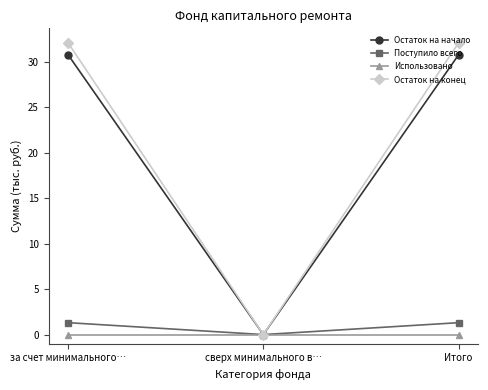

Reading right to left, list all the values displayed in this chart.

Остаток на начало: 30.8	0.0	30.8
Поступило всего: 1.3	0.0	1.3
Использовано: 0.0	0.0	0.0
Остаток на конец: 32.1	0.0	32.1